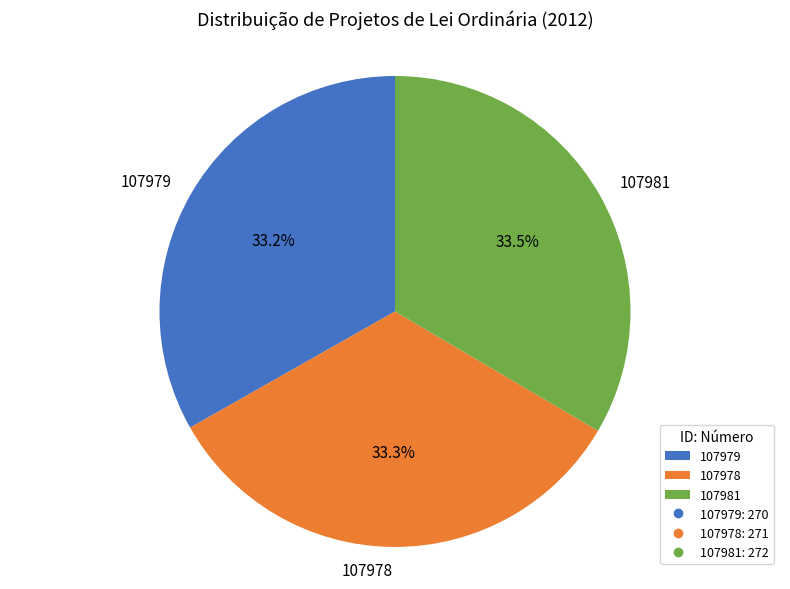

Do 107981 and 107979 together represent more than half of the pie?

Yes